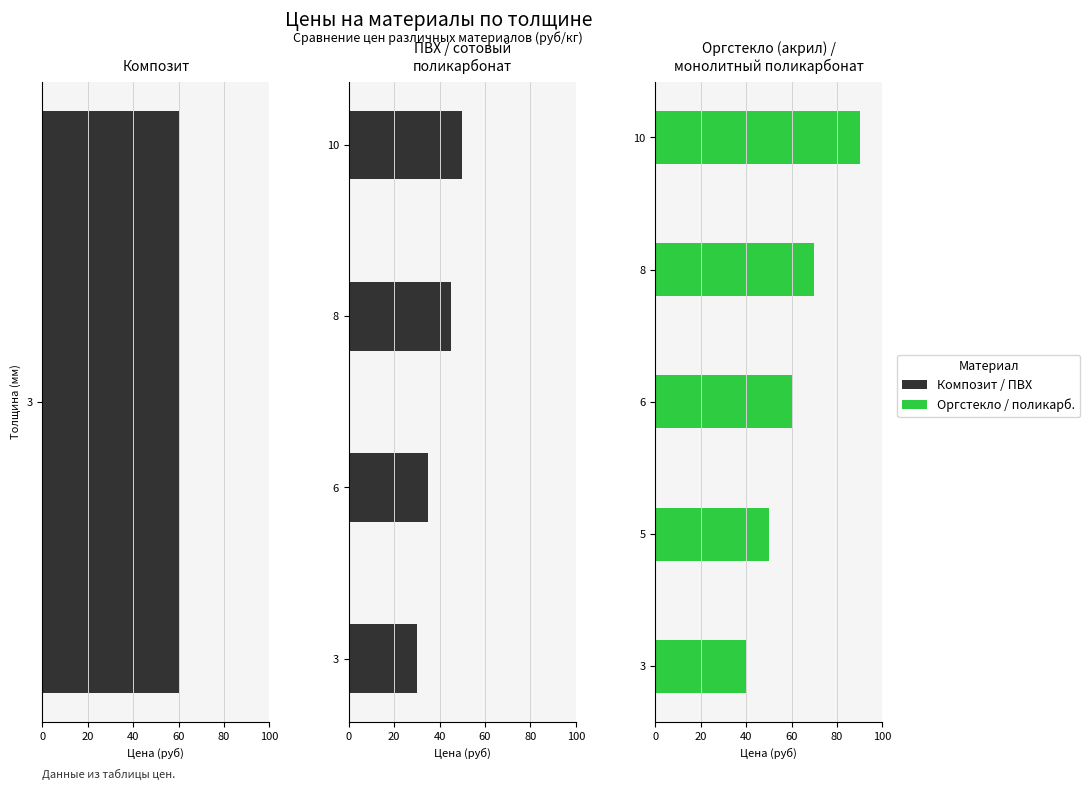

Between 6 and 5, which is larger?

6